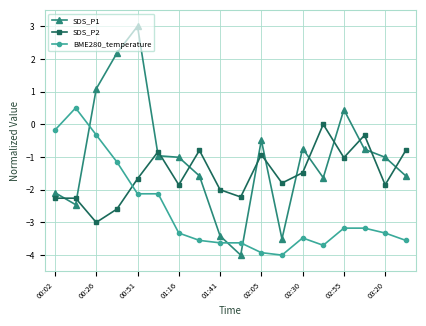

What is the maximum value for BME280_temperature?

0.5